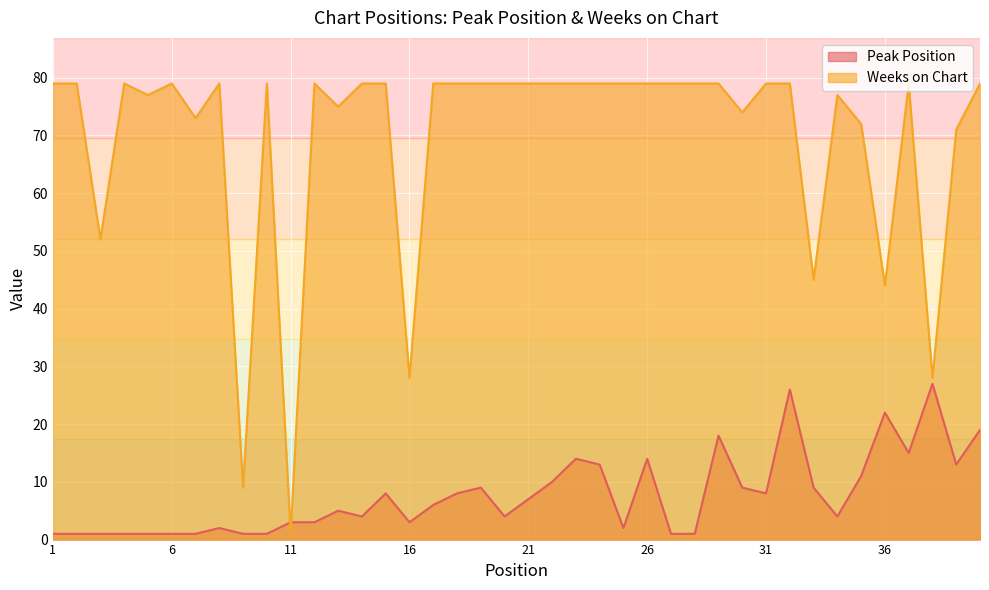

What is the difference between the maximum and minimum values in the Weeks on Chart series?

78